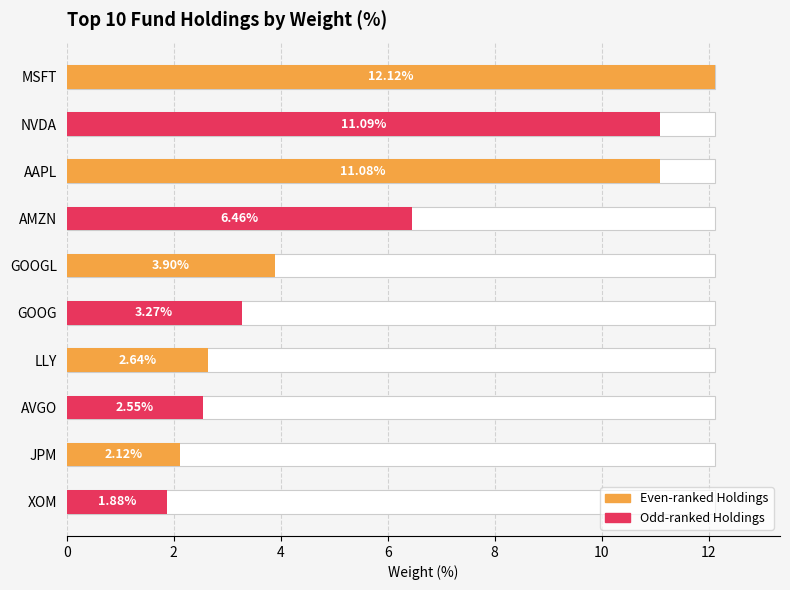

At which label does the data first exceed 3?

MSFT